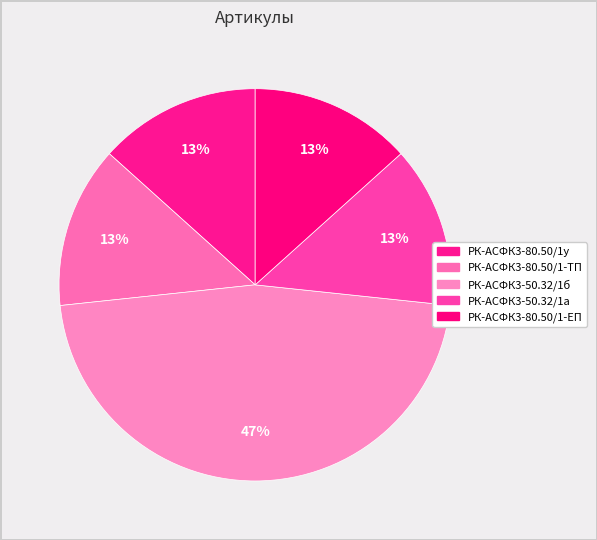

How many segments does this pie chart have?

5